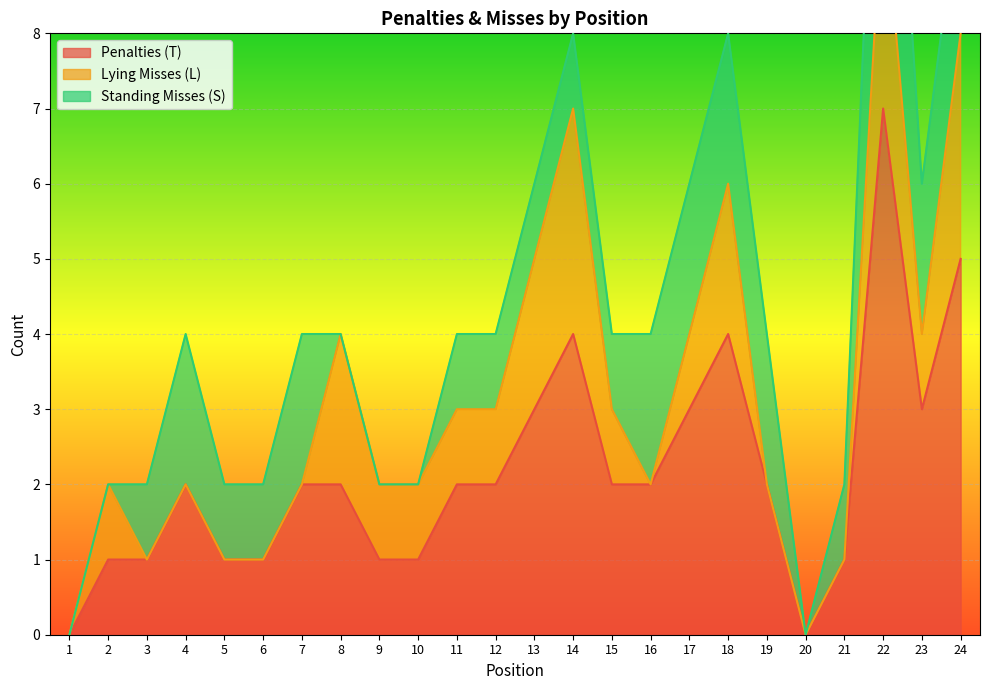

Is it true that Penalties (T) equals 5 at 24?

True